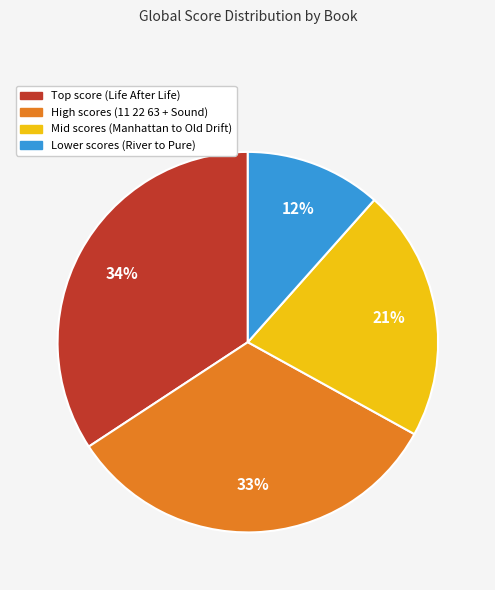

Is there any slice that represents more than half of the pie?

No